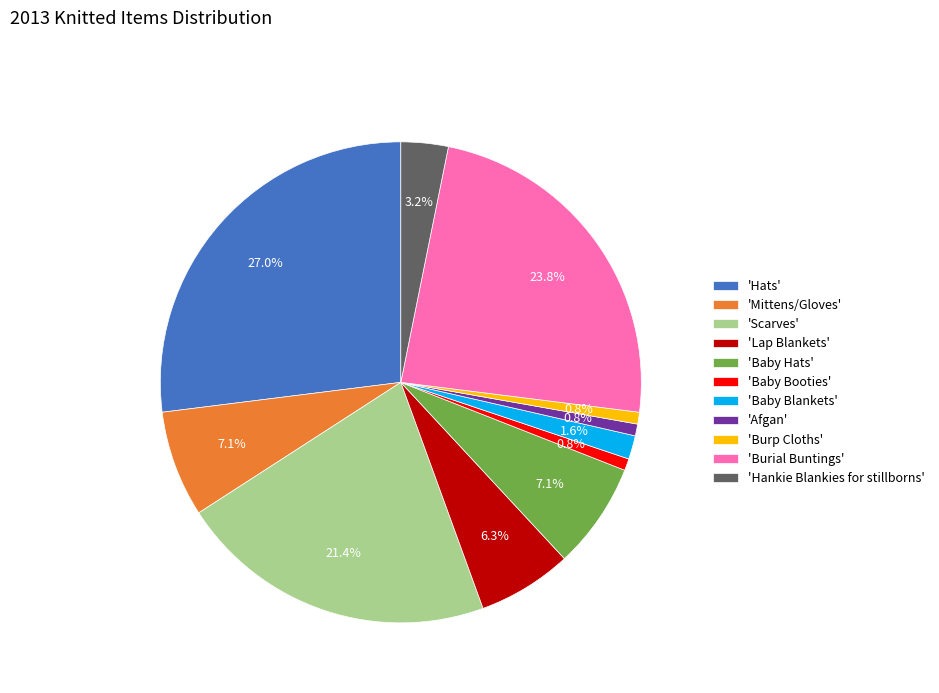

Do 'Baby Booties' and 'Scarves' together represent more than half of the pie?

No